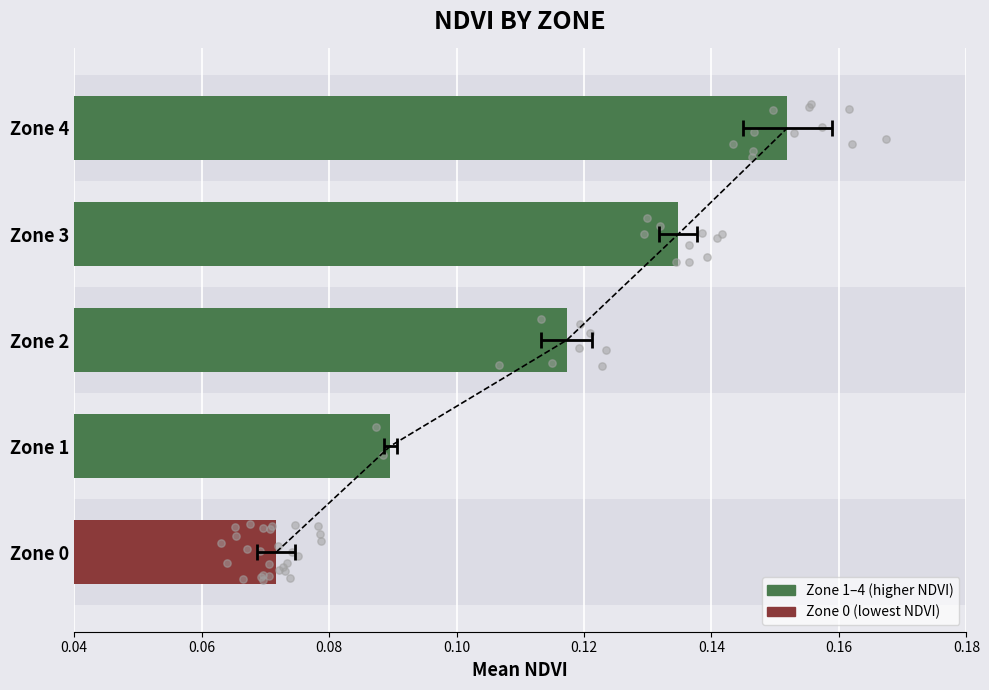

Between Zone 0 and Zone 2, which is larger?

Zone 2